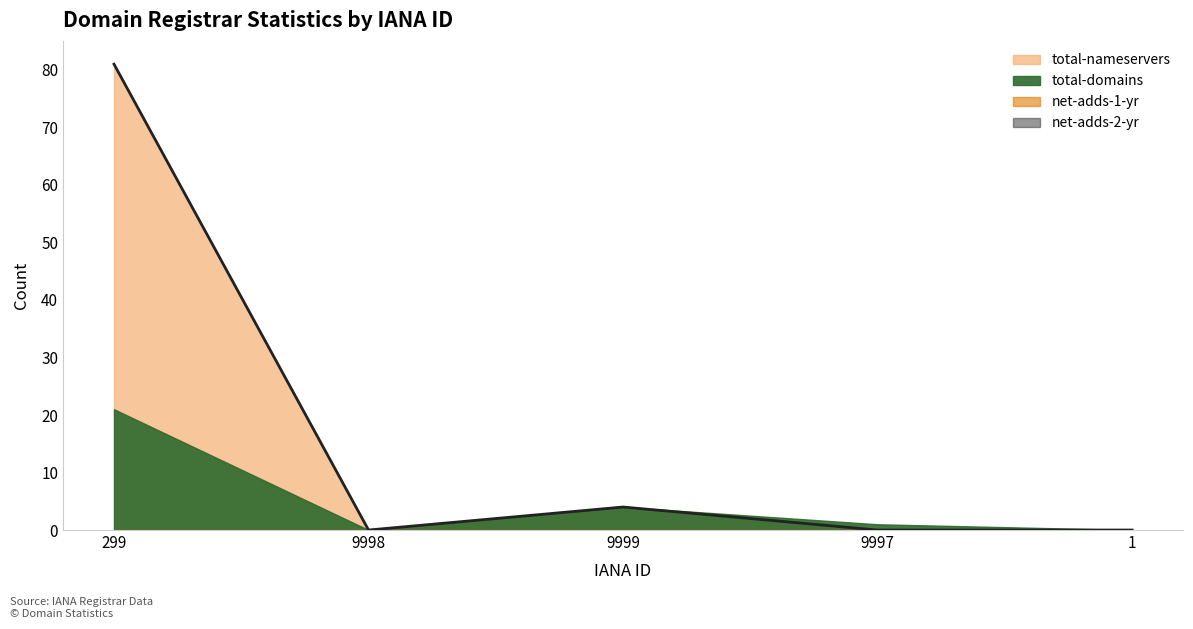

What is the label of the 3rd point from the right?

9999